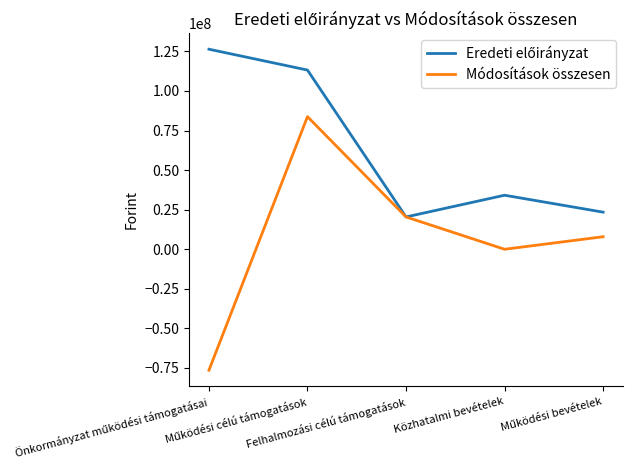

What position from the left is Felhalmozási célú támogatások?

3